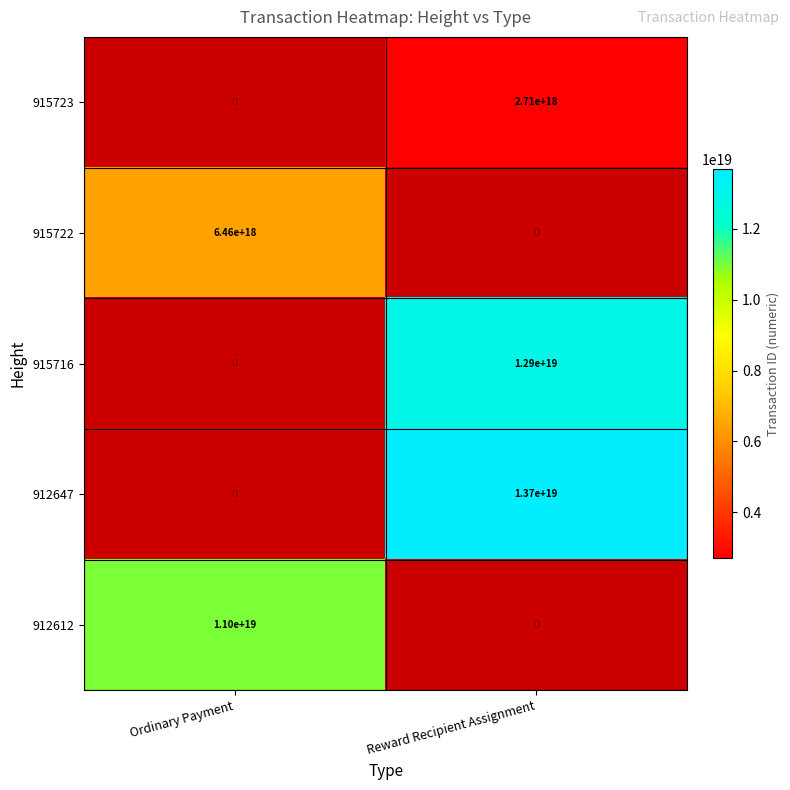

The 915723 series shows 2710000000000000000 at Reward Recipient Assignment. True or false?

True